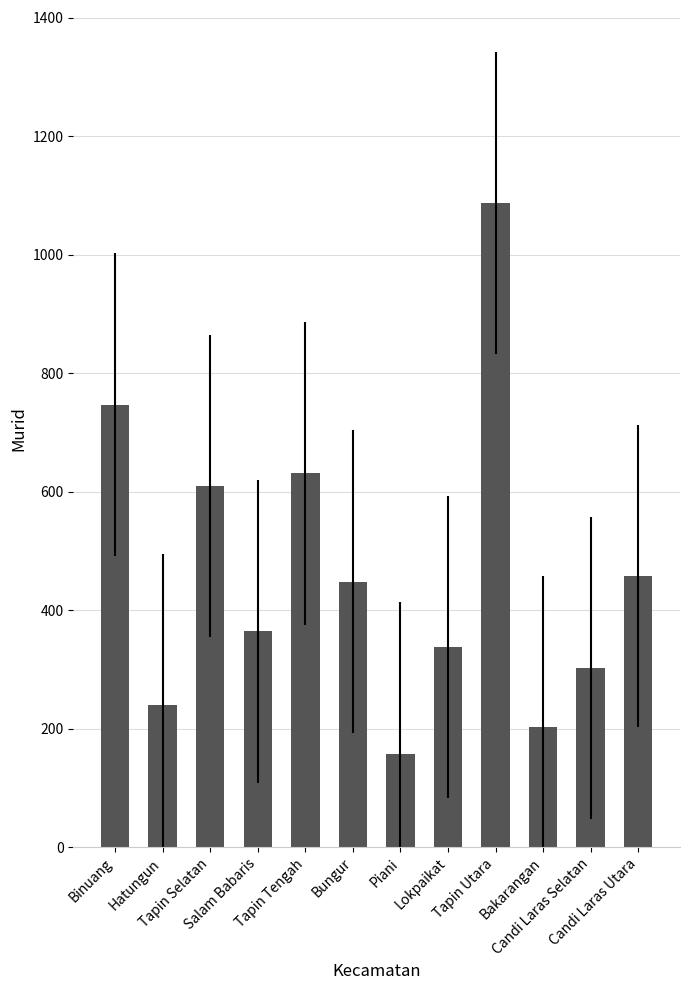

What is the sum of all values?

5585